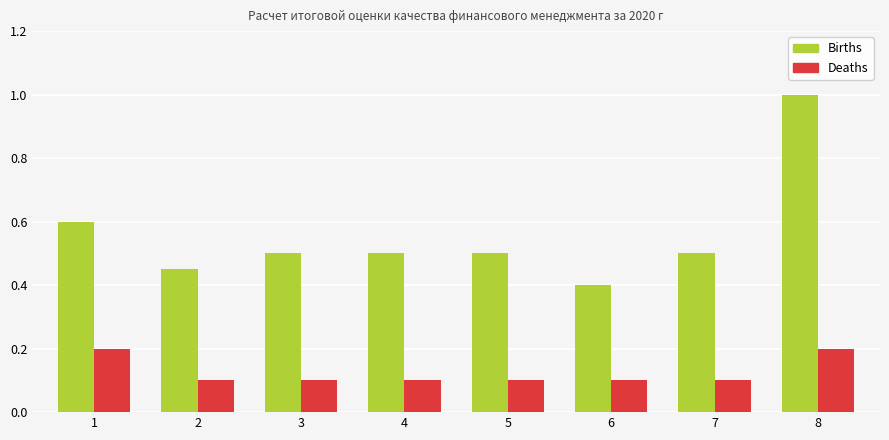

What is the total value across all series at 3?

0.6